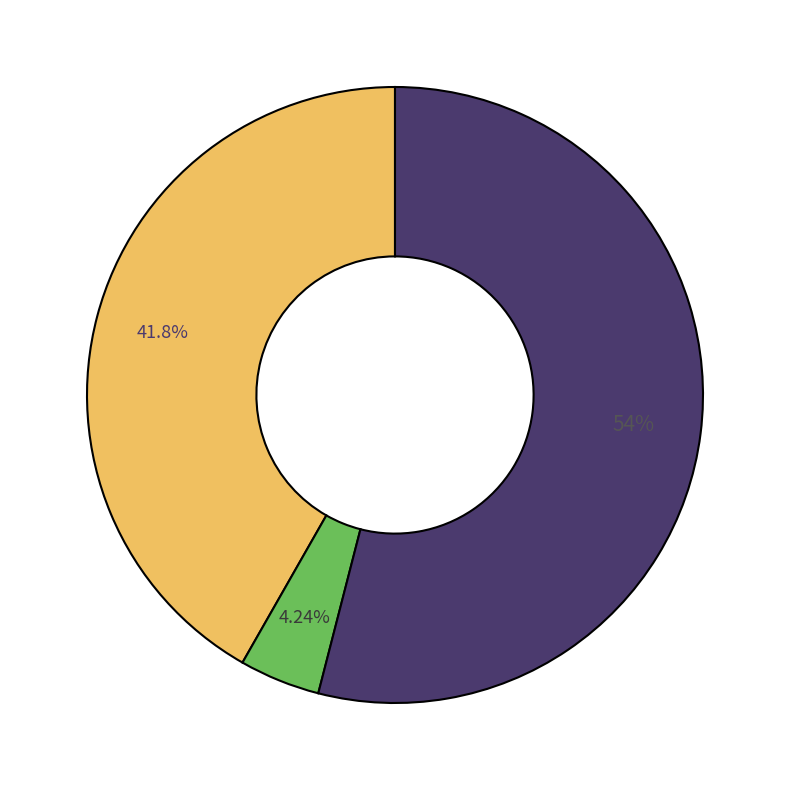

Is there a majority slice in this chart?

Yes